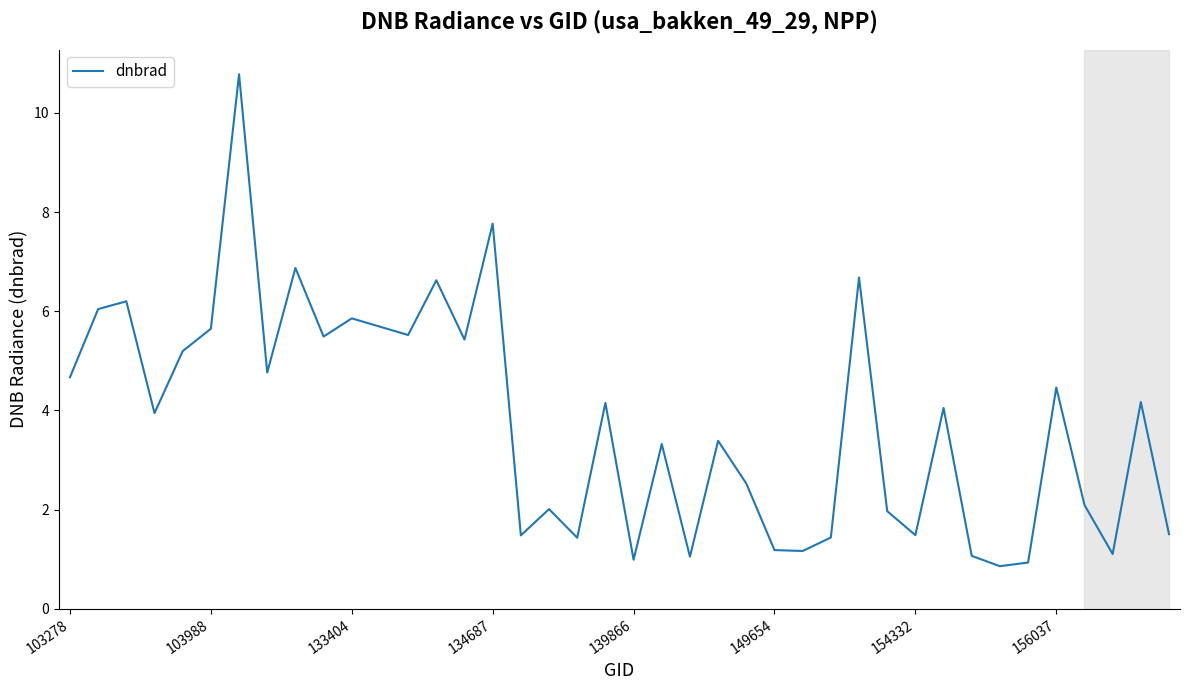

How many values are below 4?

20